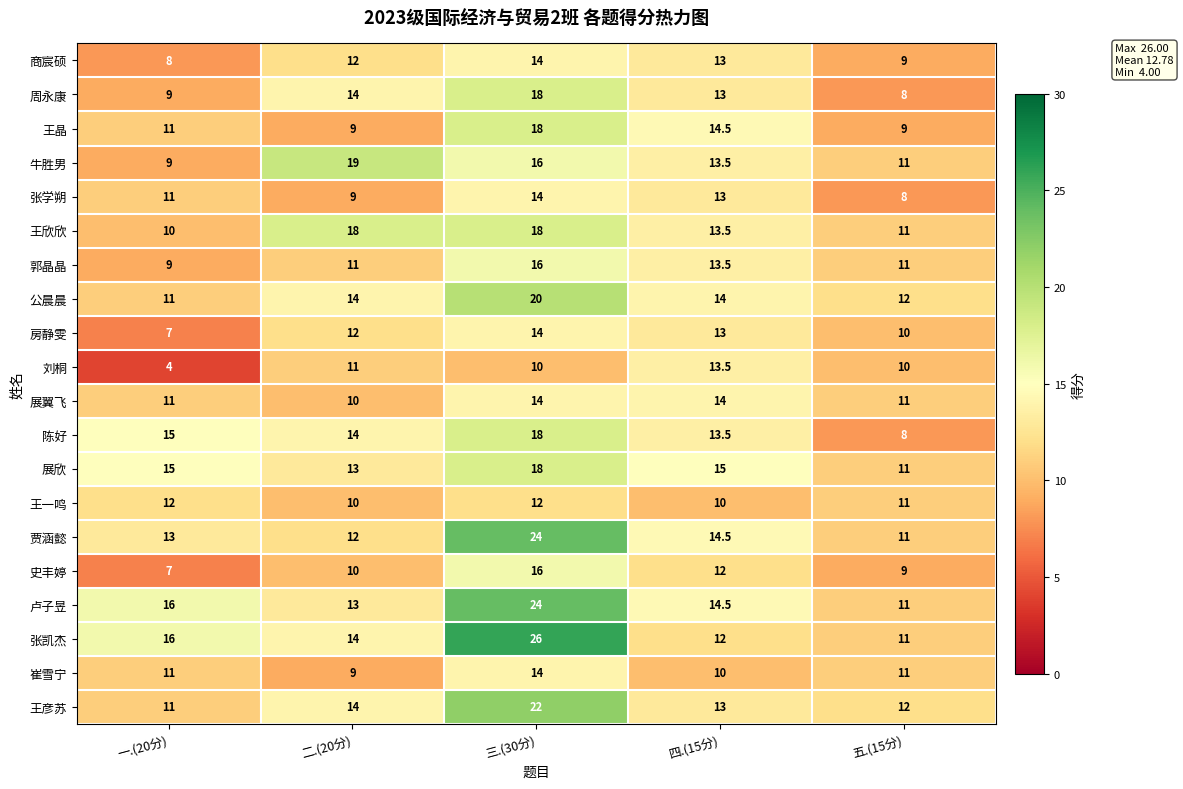

Which category has the highest value across all series?

三.(30分)